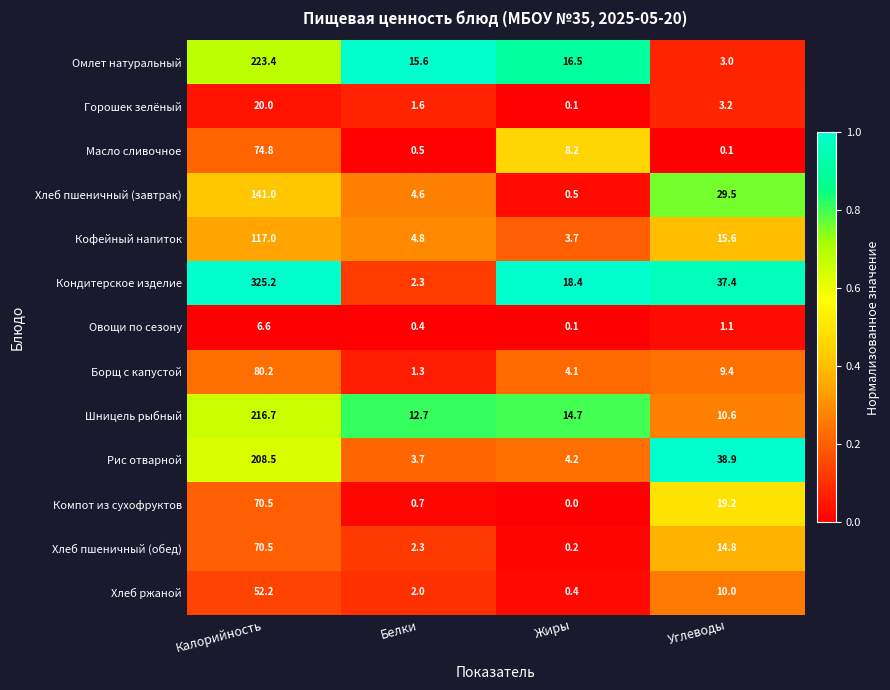

What is the sum of all Хлеб ржаной values?

64.6